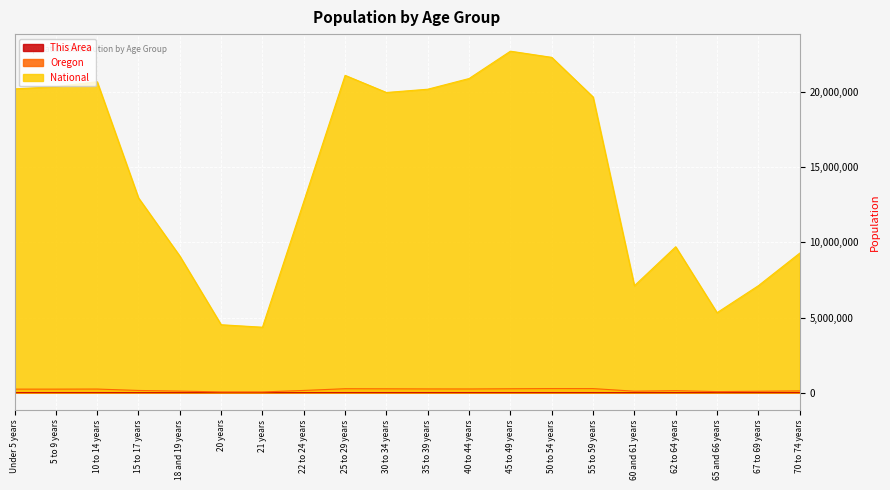

How many lines are shown in the chart?

3